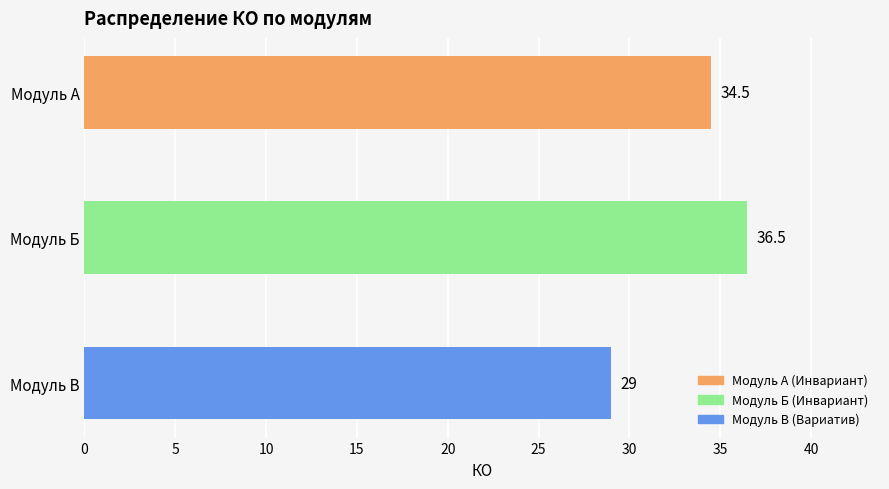

How many values are below 34?

1